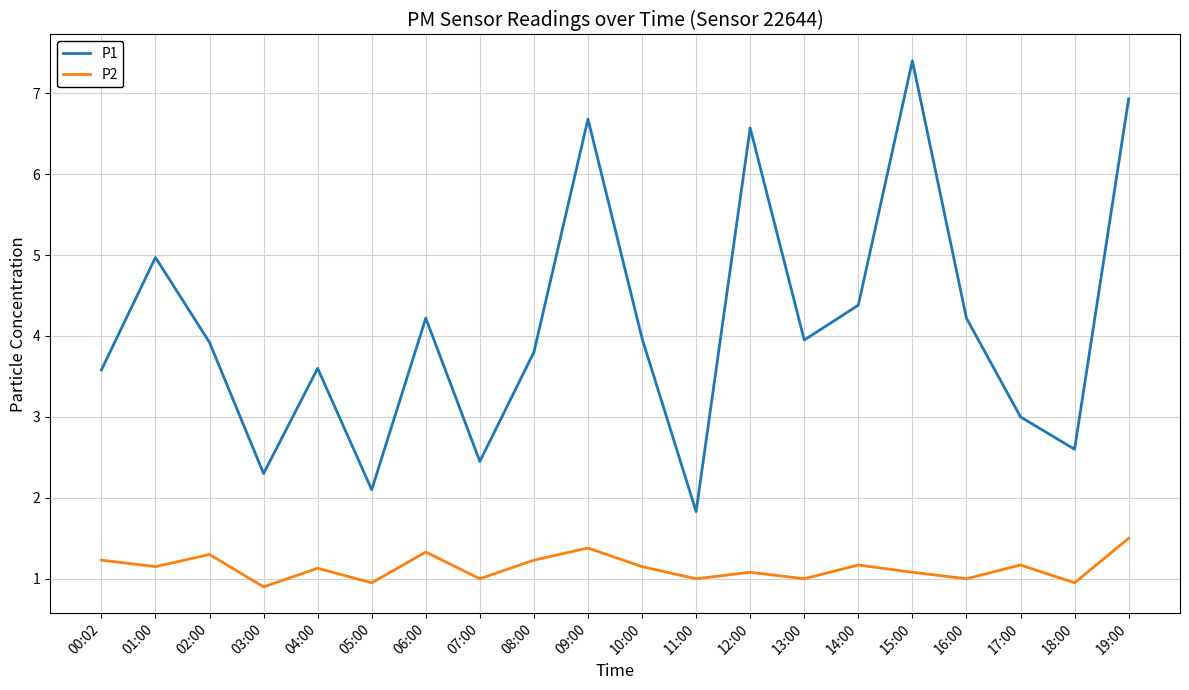

What value does the P1 series have at 14:00?

4.4